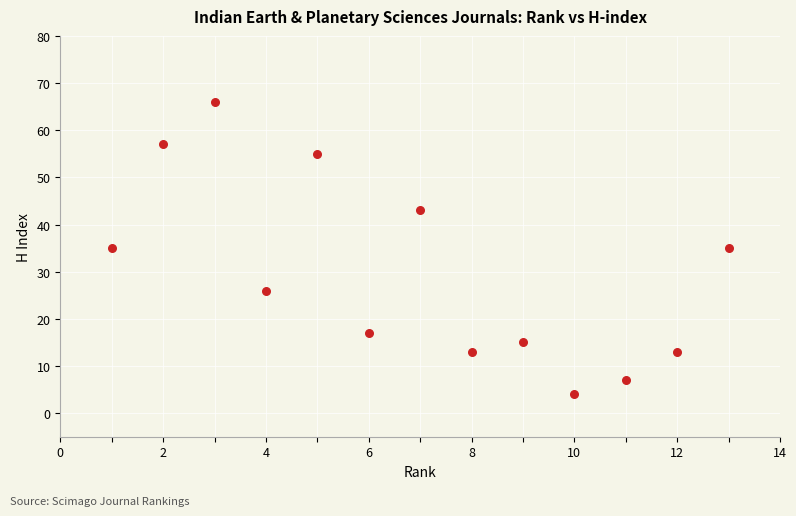

What is the range of X values (max minus min)?

12